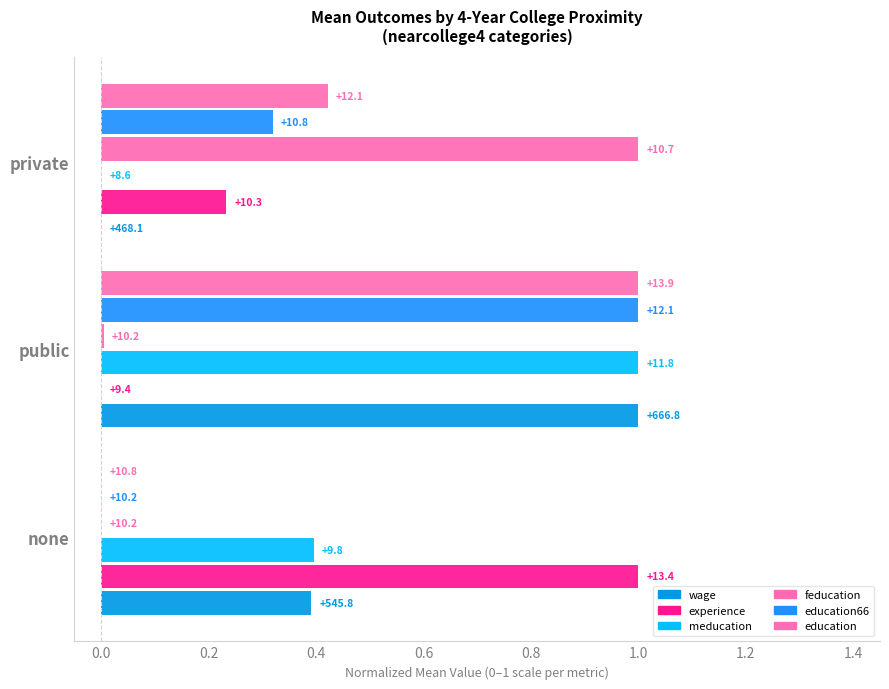

Reading right to left, extract all data points from this chart.

wage: 0.0	1.0	0.4
experience: 0.2	0.0	1.0
meducation: 0.0	1.0	0.4
feducation: 1.0	0.0	0.0
education66: 0.3	1.0	0.0
education: 0.4	1.0	0.0